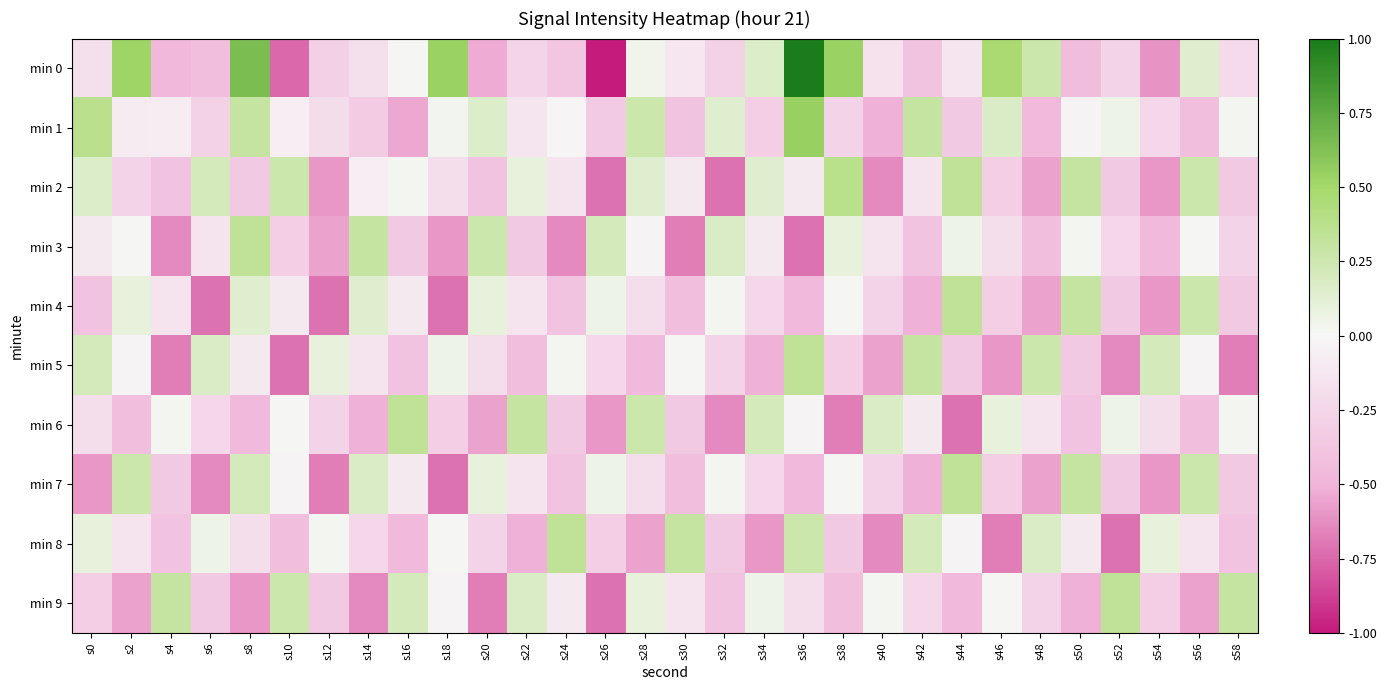

Reading left to right, extract all data points from this chart.

min 0: s0=-0.2	s2=0.5	s4=-0.5	s6=-0.4	s8=0.6	s10=-0.7	s12=-0.3	s14=-0.2	s16=0.0	s18=0.5	s20=-0.5	s22=-0.3	s24=-0.4	s26=-1.0	s28=0.0	s30=-0.1	s32=-0.3	s34=0.2	s36=1.0	s38=0.5	s40=-0.2	s42=-0.4	s44=-0.1	s46=0.5	s48=0.3	s50=-0.4	s52=-0.3	s54=-0.6	s56=0.1	s58=-0.2
min 1: s0=0.4	s2=-0.1	s4=-0.1	s6=-0.3	s8=0.3	s10=-0.1	s12=-0.2	s14=-0.3	s16=-0.5	s18=0.0	s20=0.2	s22=-0.1	s24=-0.0	s26=-0.3	s28=0.3	s30=-0.4	s32=0.1	s34=-0.3	s36=0.5	s38=-0.3	s40=-0.5	s42=0.3	s44=-0.3	s46=0.2	s48=-0.5	s50=-0.0	s52=0.1	s54=-0.2	s56=-0.4	s58=0.0
min 2: s0=0.2	s2=-0.3	s4=-0.4	s6=0.2	s8=-0.4	s10=0.3	s12=-0.6	s14=-0.1	s16=0.0	s18=-0.2	s20=-0.4	s22=0.1	s24=-0.1	s26=-0.7	s28=0.1	s30=-0.1	s32=-0.7	s34=0.1	s36=-0.1	s38=0.4	s40=-0.6	s42=-0.1	s44=0.3	s46=-0.3	s48=-0.6	s50=0.3	s52=-0.3	s54=-0.6	s56=0.3	s58=-0.4
min 3: s0=-0.1	s2=0.0	s4=-0.6	s6=-0.1	s8=0.3	s10=-0.3	s12=-0.6	s14=0.3	s16=-0.3	s18=-0.6	s20=0.3	s22=-0.4	s24=-0.6	s26=0.2	s28=-0.0	s30=-0.7	s32=0.2	s34=-0.1	s36=-0.7	s38=0.1	s40=-0.1	s42=-0.4	s44=0.1	s46=-0.2	s48=-0.4	s50=0.0	s52=-0.2	s54=-0.5	s56=0.0	s58=-0.3
min 4: s0=-0.4	s2=0.1	s4=-0.1	s6=-0.7	s8=0.1	s10=-0.1	s12=-0.7	s14=0.1	s16=-0.1	s18=-0.7	s20=0.1	s22=-0.1	s24=-0.4	s26=0.1	s28=-0.2	s30=-0.4	s32=0.0	s34=-0.2	s36=-0.5	s38=0.0	s40=-0.3	s42=-0.5	s44=0.3	s46=-0.3	s48=-0.6	s50=0.3	s52=-0.3	s54=-0.6	s56=0.3	s58=-0.4
min 5: s0=0.2	s2=-0.0	s4=-0.7	s6=0.2	s8=-0.1	s10=-0.7	s12=0.1	s14=-0.1	s16=-0.4	s18=0.1	s20=-0.2	s22=-0.4	s24=0.0	s26=-0.2	s28=-0.5	s30=0.0	s32=-0.3	s34=-0.5	s36=0.3	s38=-0.3	s40=-0.6	s42=0.3	s44=-0.3	s46=-0.6	s48=0.3	s50=-0.4	s52=-0.6	s54=0.2	s56=-0.0	s58=-0.7
min 6: s0=-0.2	s2=-0.4	s4=0.0	s6=-0.2	s8=-0.5	s10=0.0	s12=-0.3	s14=-0.5	s16=0.3	s18=-0.3	s20=-0.6	s22=0.3	s24=-0.3	s26=-0.6	s28=0.3	s30=-0.4	s32=-0.6	s34=0.2	s36=-0.0	s38=-0.7	s40=0.2	s42=-0.1	s44=-0.7	s46=0.1	s48=-0.1	s50=-0.4	s52=0.1	s54=-0.2	s56=-0.4	s58=0.0
min 7: s0=-0.6	s2=0.3	s4=-0.4	s6=-0.6	s8=0.2	s10=-0.0	s12=-0.7	s14=0.2	s16=-0.1	s18=-0.7	s20=0.1	s22=-0.1	s24=-0.4	s26=0.1	s28=-0.2	s30=-0.4	s32=0.0	s34=-0.2	s36=-0.5	s38=0.0	s40=-0.3	s42=-0.5	s44=0.3	s46=-0.3	s48=-0.6	s50=0.3	s52=-0.3	s54=-0.6	s56=0.3	s58=-0.4
min 8: s0=0.1	s2=-0.1	s4=-0.4	s6=0.1	s8=-0.2	s10=-0.4	s12=0.0	s14=-0.2	s16=-0.5	s18=0.0	s20=-0.3	s22=-0.5	s24=0.3	s26=-0.3	s28=-0.6	s30=0.3	s32=-0.3	s34=-0.6	s36=0.3	s38=-0.4	s40=-0.6	s42=0.2	s44=-0.0	s46=-0.7	s48=0.2	s50=-0.1	s52=-0.7	s54=0.1	s56=-0.1	s58=-0.4
min 9: s0=-0.3	s2=-0.6	s4=0.3	s6=-0.3	s8=-0.6	s10=0.3	s12=-0.4	s14=-0.6	s16=0.2	s18=-0.0	s20=-0.7	s22=0.2	s24=-0.1	s26=-0.7	s28=0.1	s30=-0.1	s32=-0.4	s34=0.1	s36=-0.2	s38=-0.4	s40=0.0	s42=-0.2	s44=-0.5	s46=0.0	s48=-0.3	s50=-0.5	s52=0.3	s54=-0.3	s56=-0.6	s58=0.3